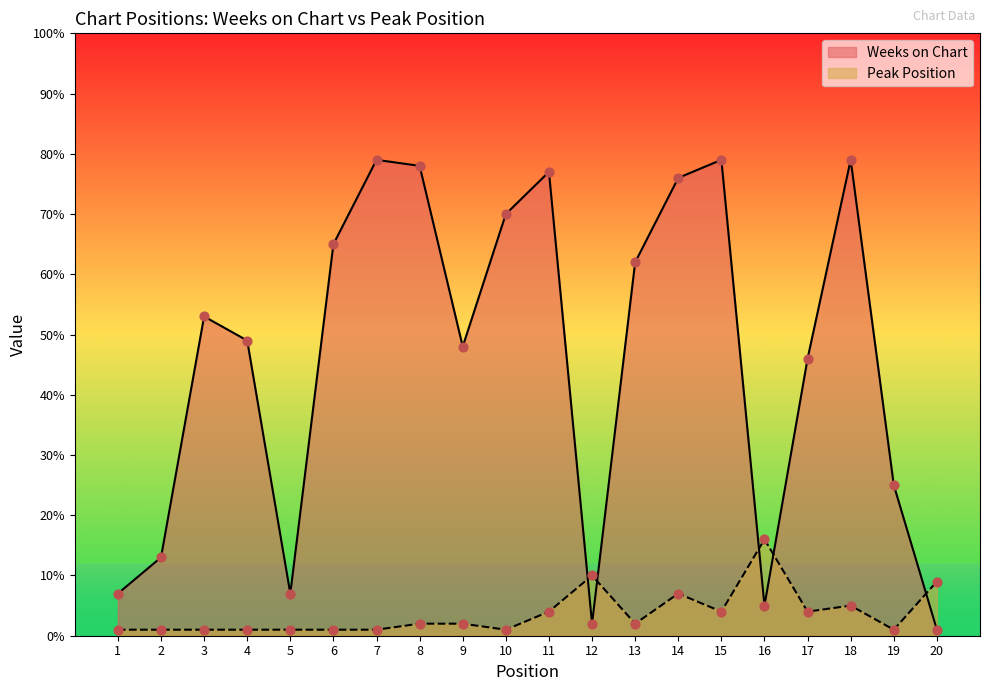

What are all the series names shown in the legend?

Weeks on Chart, Peak Position